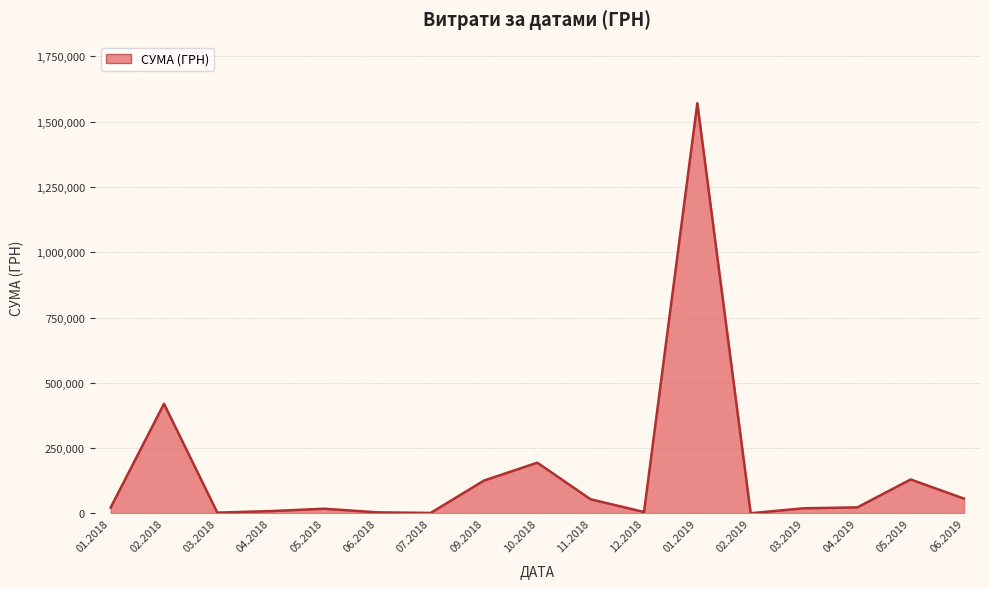

Is it true that the value at 05.2019 is 220369.4?

False